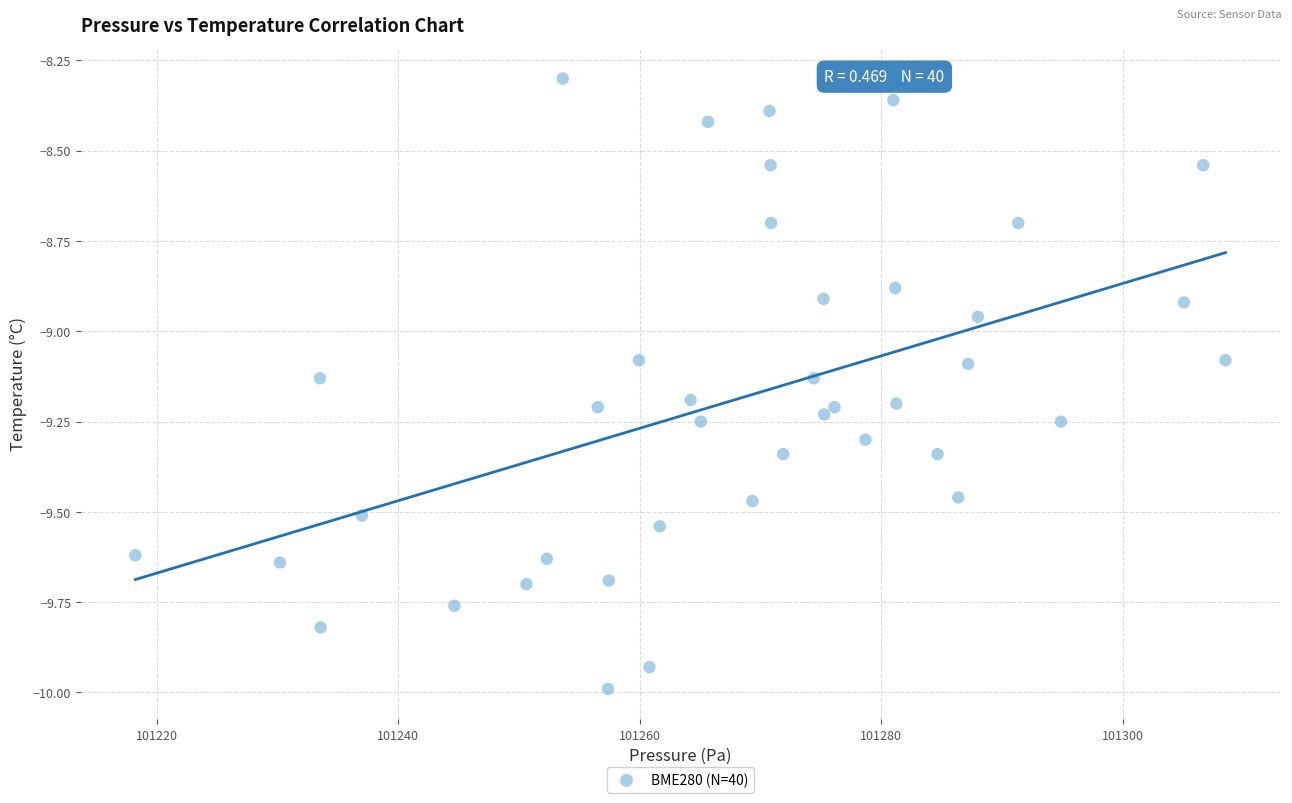

What is the range of Y values (max minus min)?

1.7